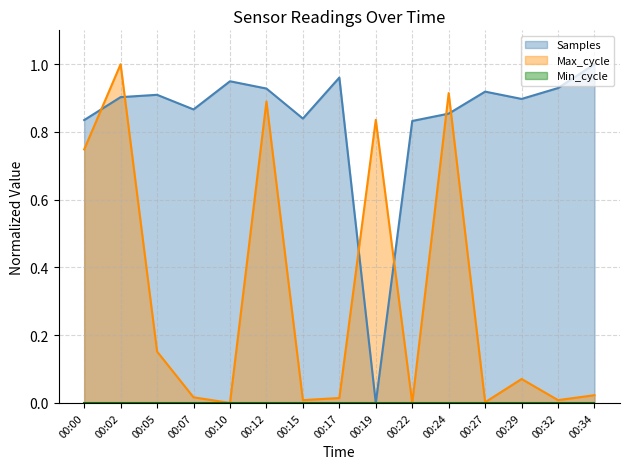

Reading right to left, extract all data points from this chart.

Samples: 1.0	0.9	0.9	0.9	0.9	0.8	0.0	1.0	0.8	0.9	0.9	0.9	0.9	0.9	0.8
Max_cycle: 0.0	0.0	0.1	0.0	0.9	0.0	0.8	0.0	0.0	0.9	0.0	0.0	0.2	1.0	0.7